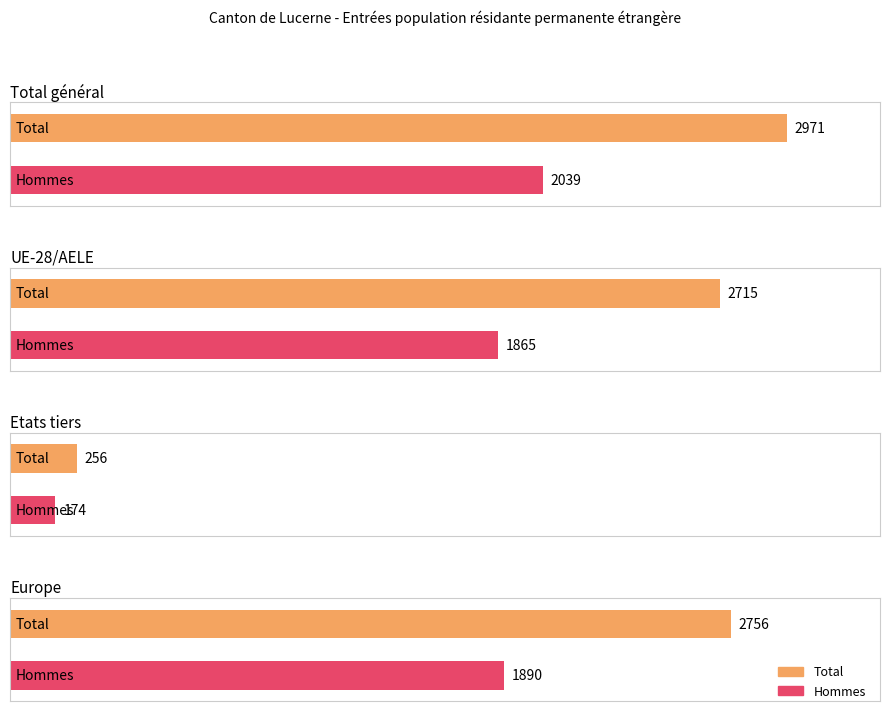

Between Etats tiers and Europe, which series saw the biggest shift?

Total